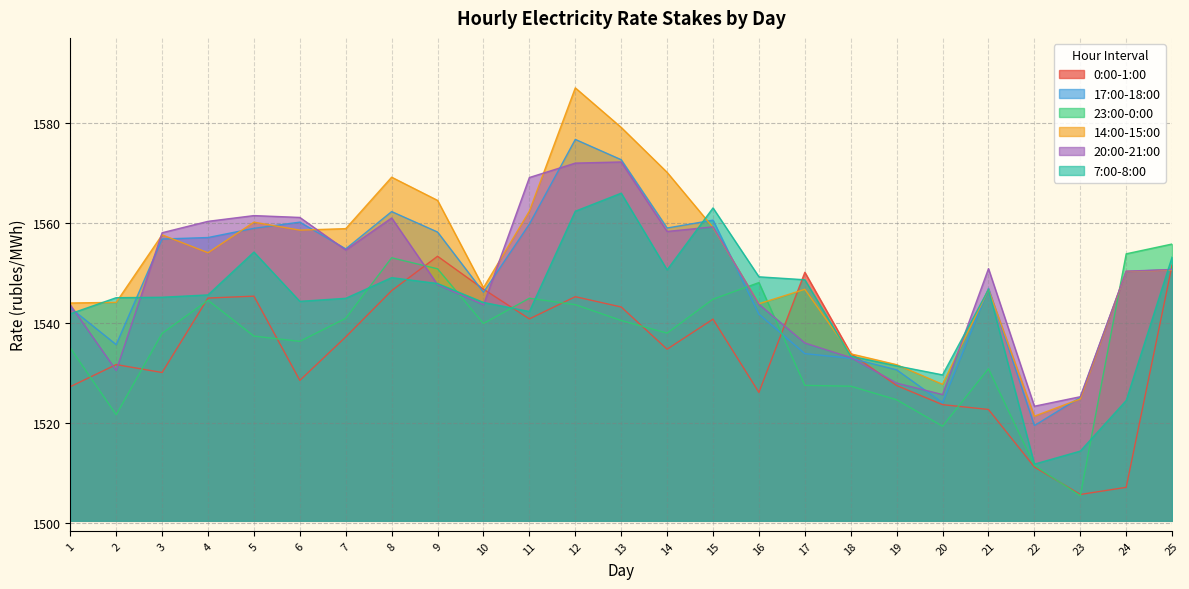

At which label does 20:00-21:00 first exceed 1550?

3